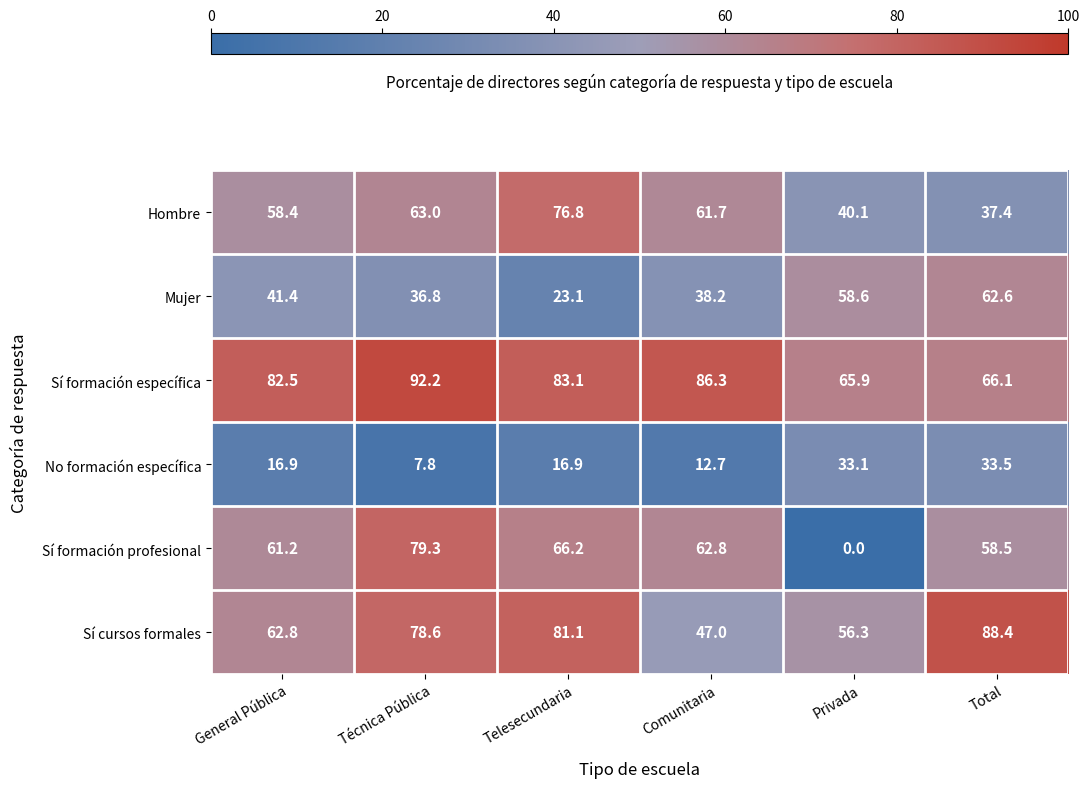

At how many categories does at least one series exceed 60?

6